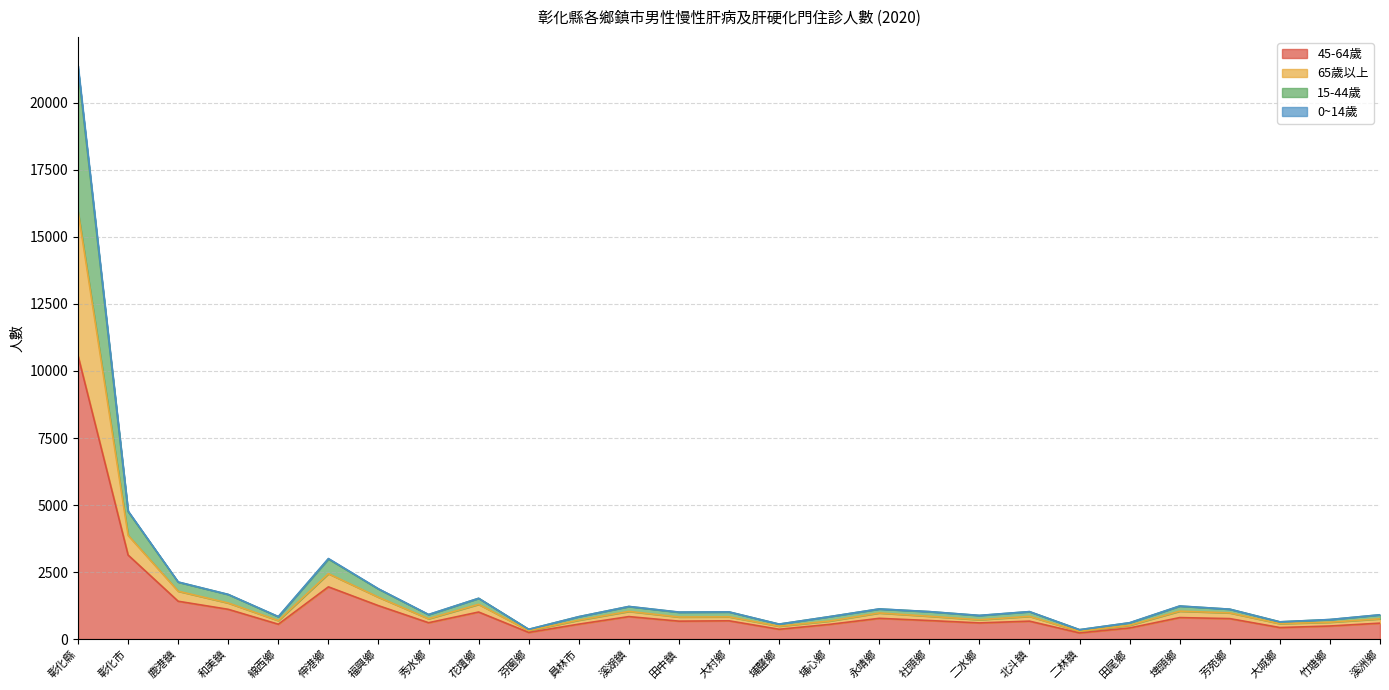

Which label corresponds to the smallest value in the chart?

二林鎮